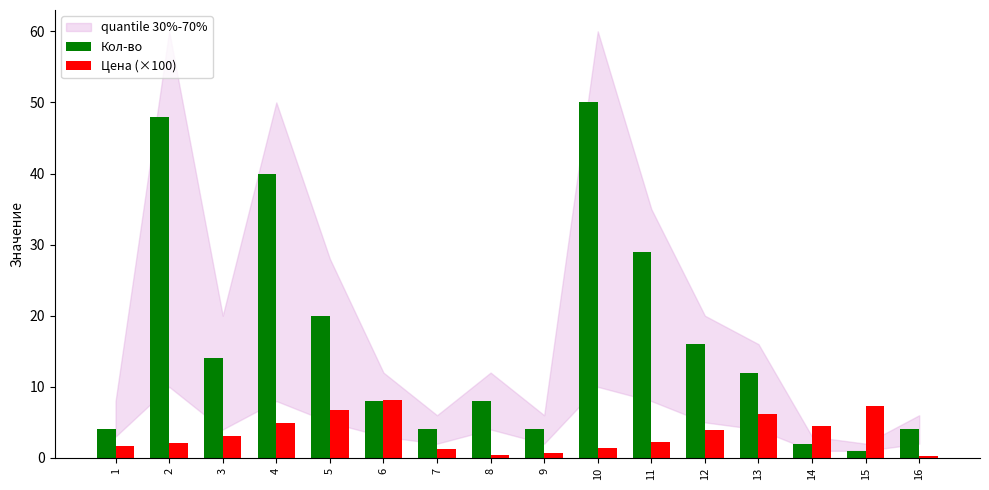

What is the difference between the Цена (×100) values at 10 and 13?

4.7